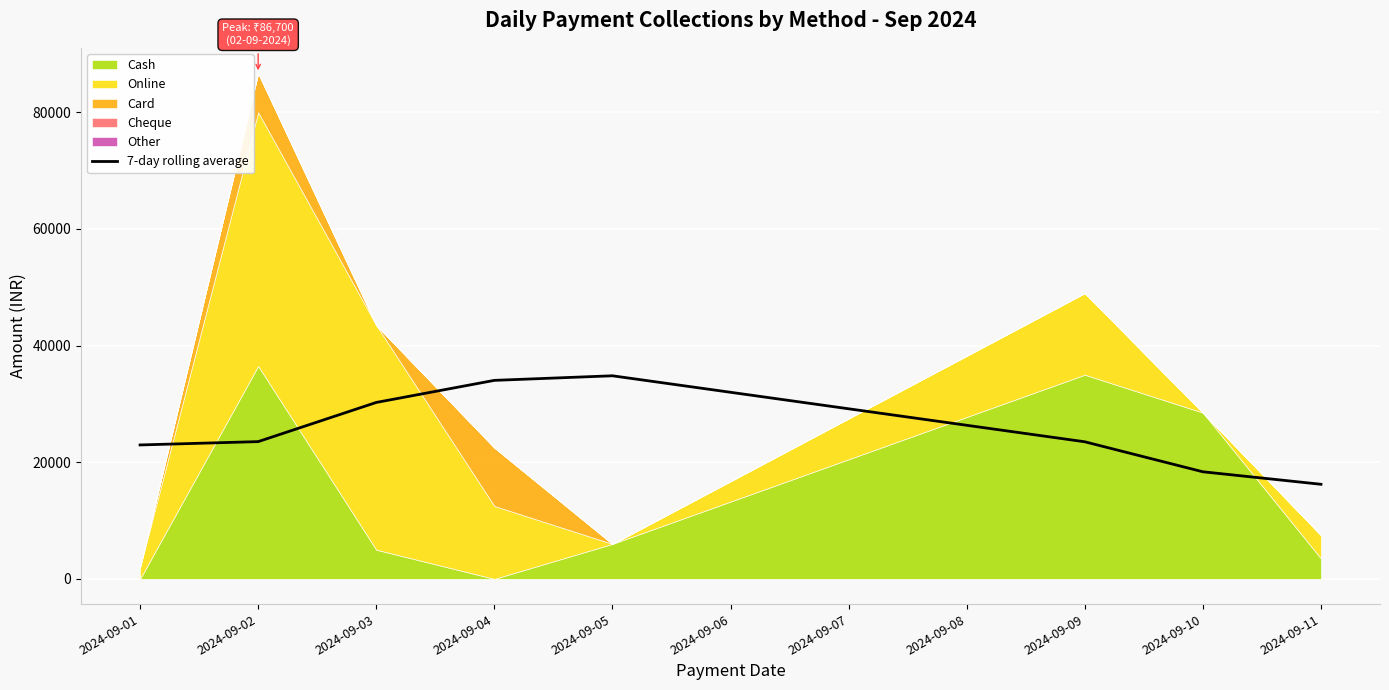

At which label does 7-day rolling average reach its minimum?

2024-09-11